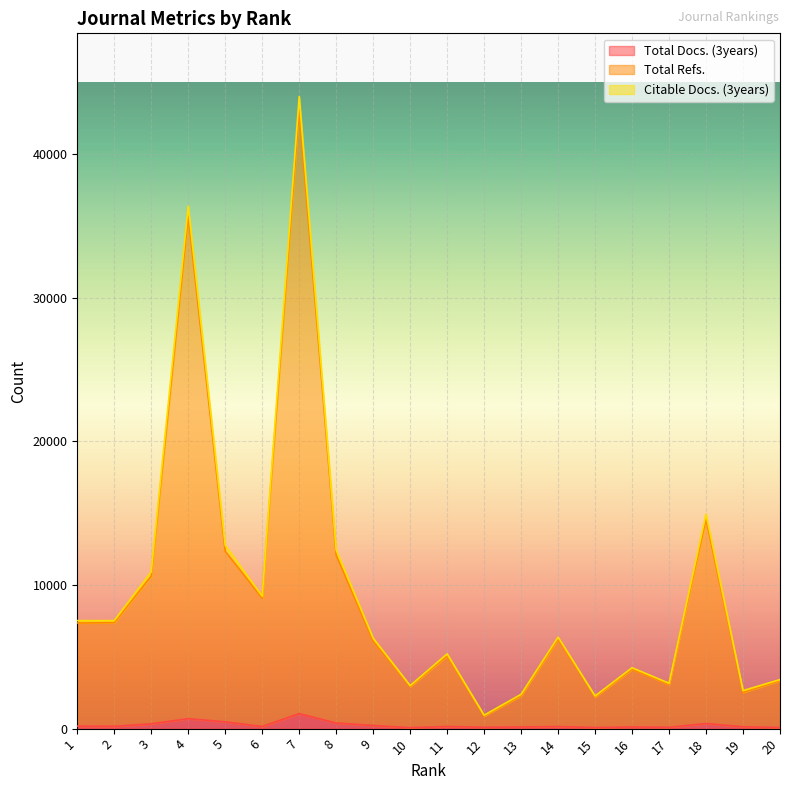

True or false: Total Refs. and Total Docs. (3years) intersect in this chart.

False